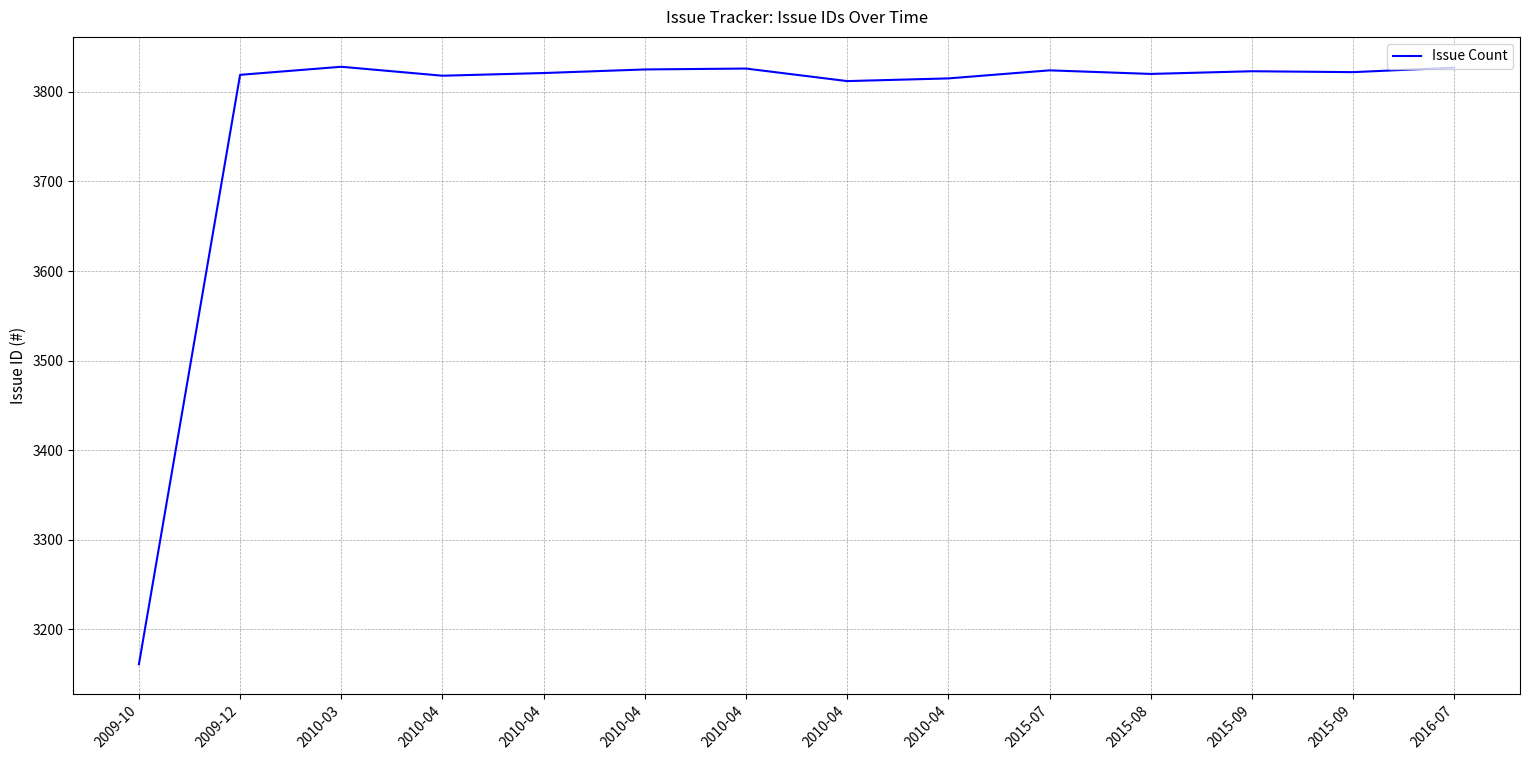

Does the chart display data point markers on the line(s)?

No